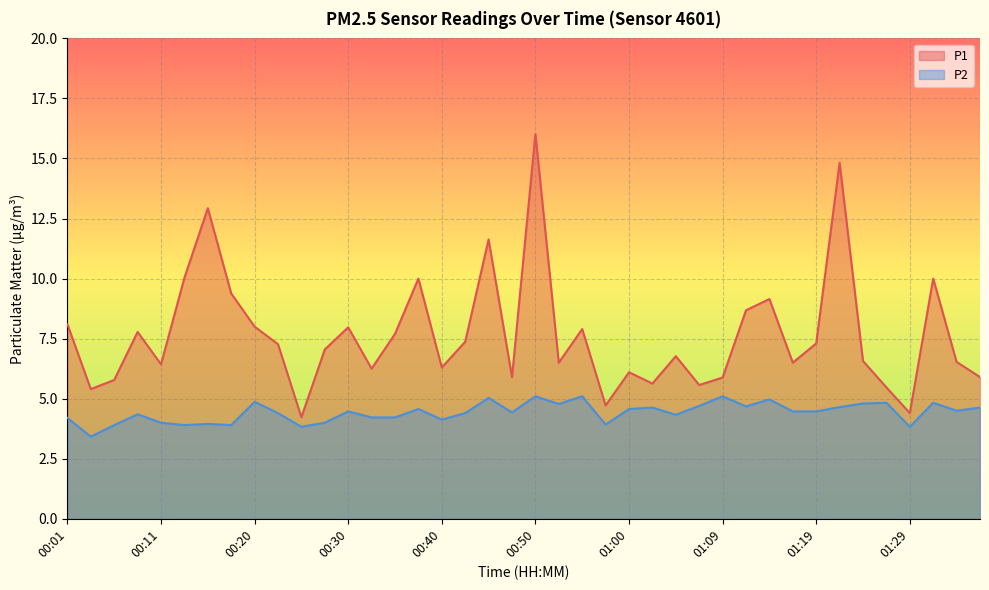

In P1, how many points are lower than both neighbors (excluding endpoints)?

12